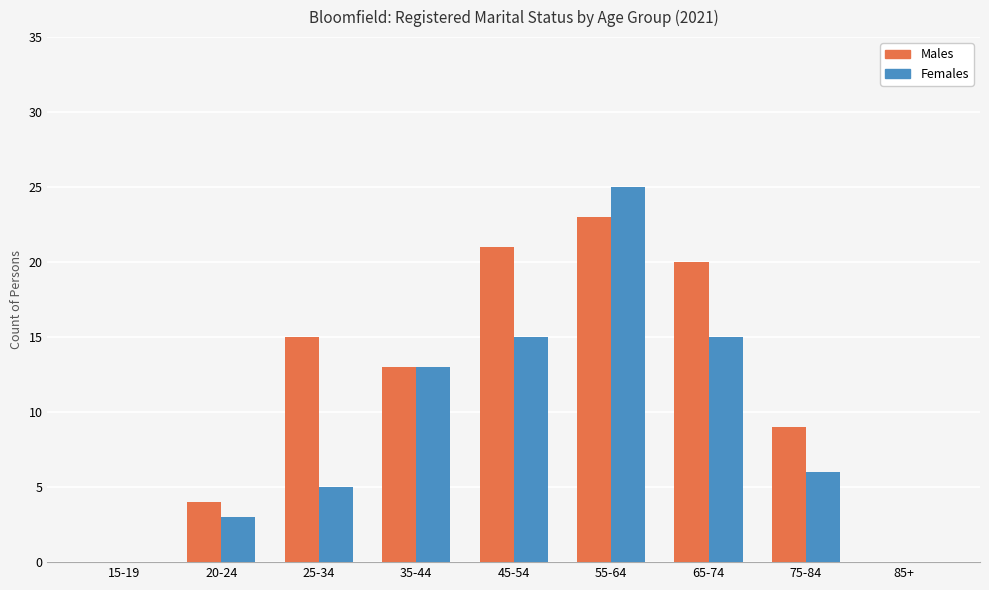

True or false: Females has a value of 13 at 35-44.

True